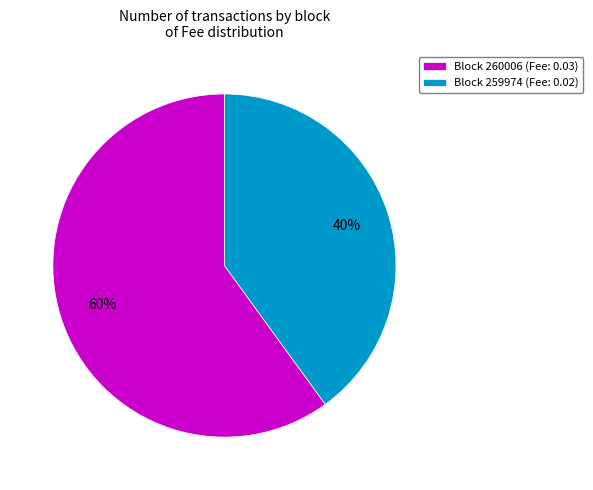

Combined, do Block 260006 (Fee: 0.03) and Block 259974 (Fee: 0.02) account for over 50%?

Yes